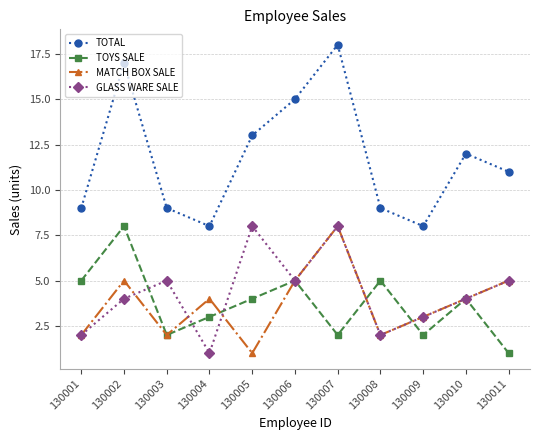

At 130004, list the series in order from smallest to largest.

GLASS WARE SALE, TOYS SALE, MATCH BOX SALE, TOTAL